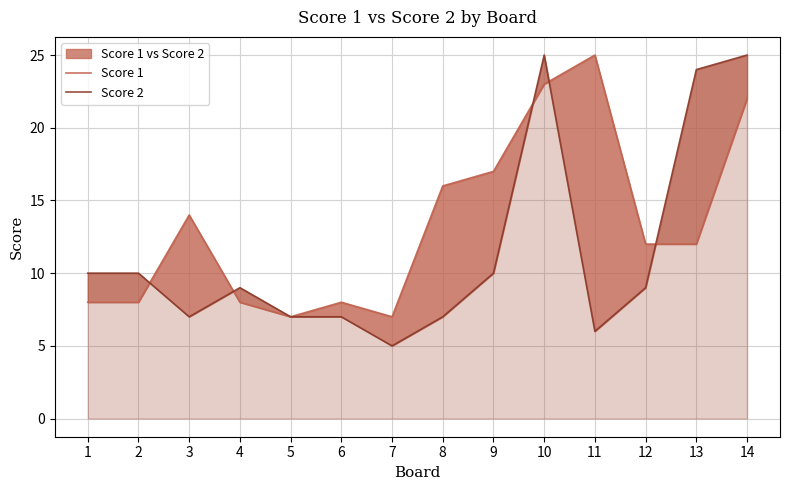

Where is the first local minimum for Score 2?

2